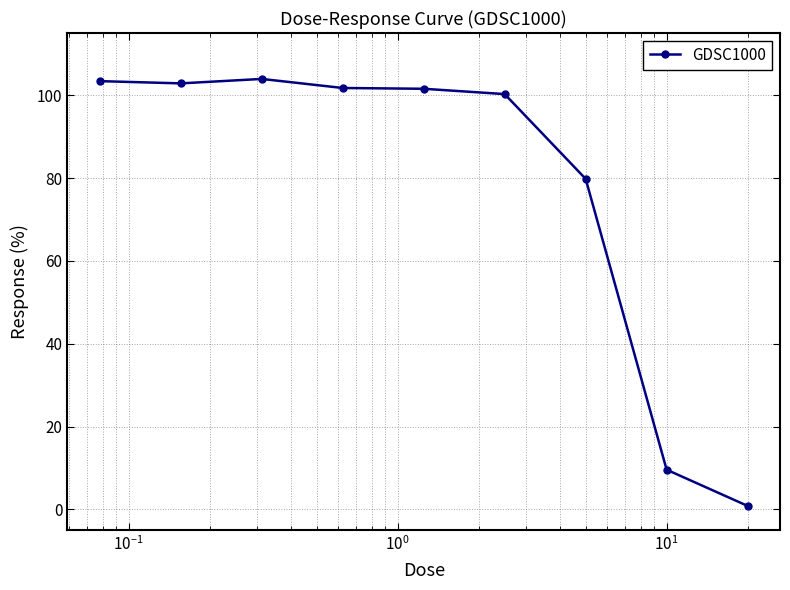

What is the greatest value displayed?

103.9